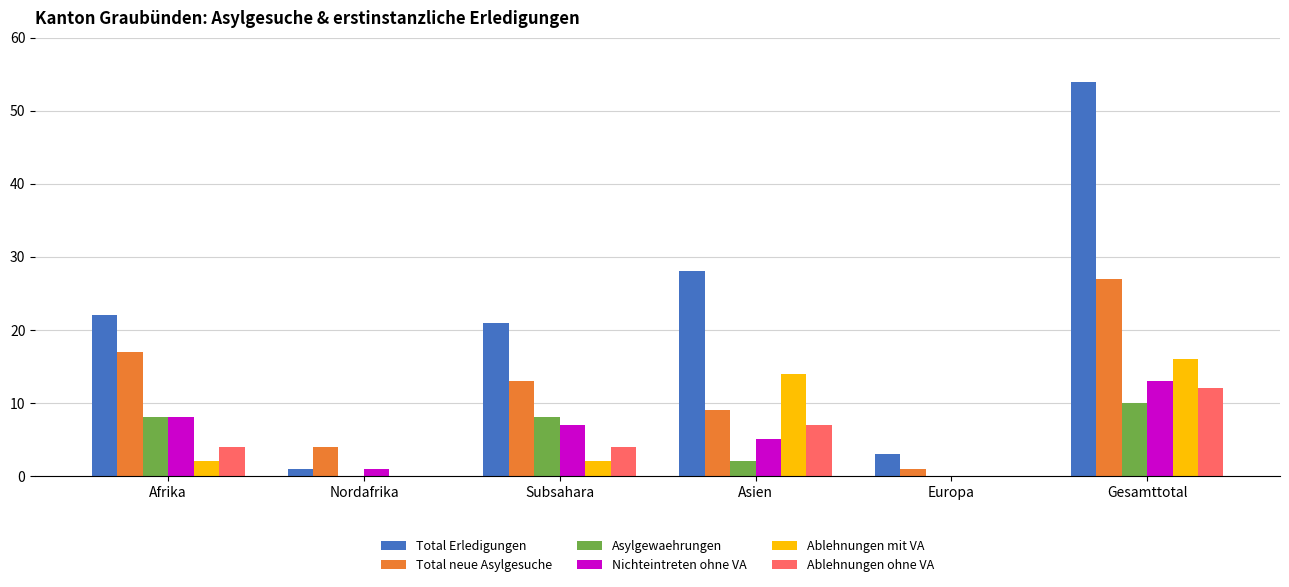

Between Asien and Europa, which series saw the biggest shift?

Total Erledigungen